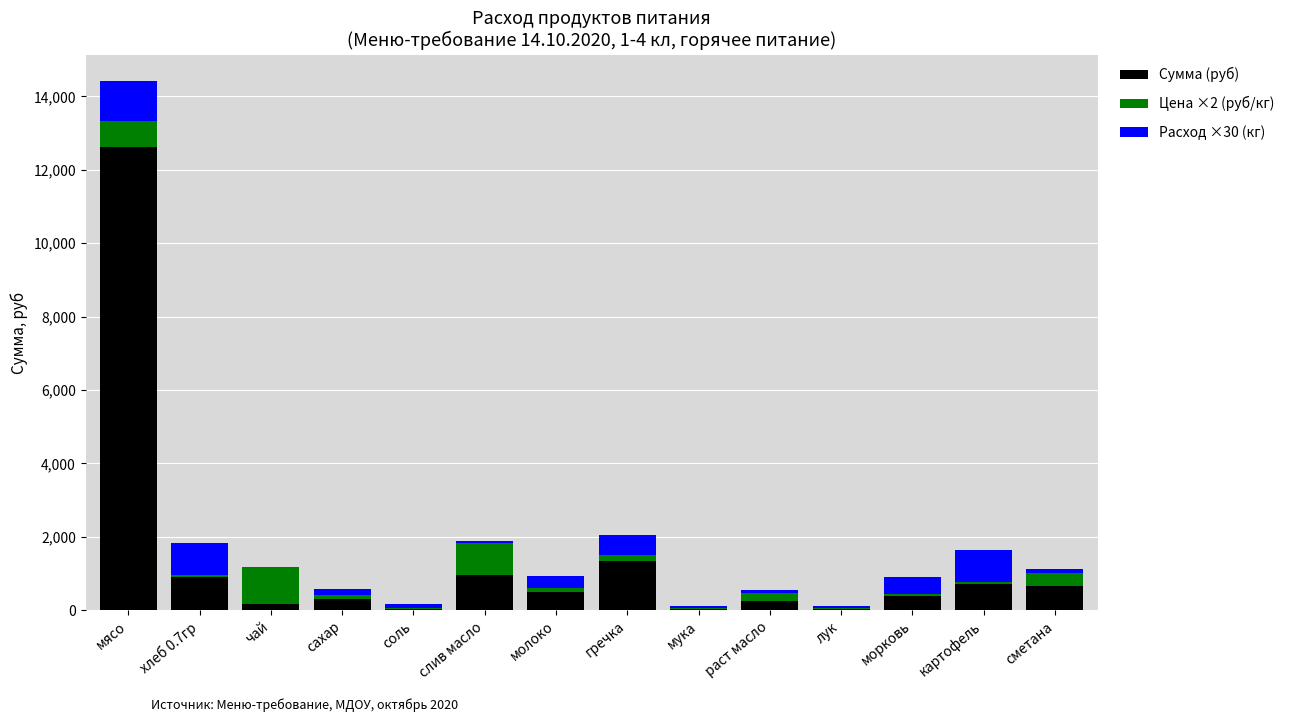

At which category is the sum across all series the highest?

мясо